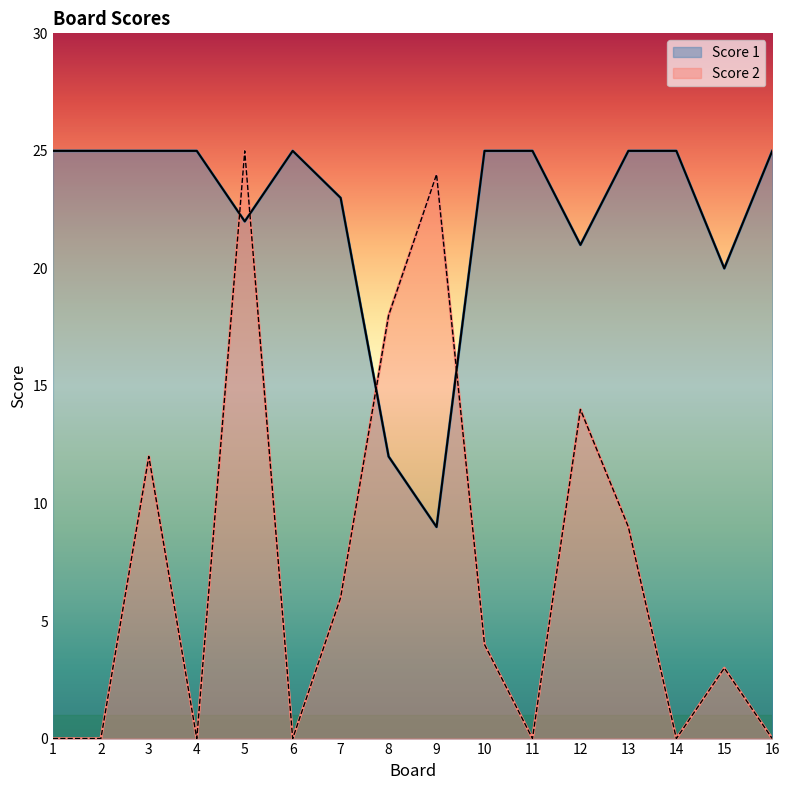

What is the difference between the maximum and minimum values in the Score 1 series?

16